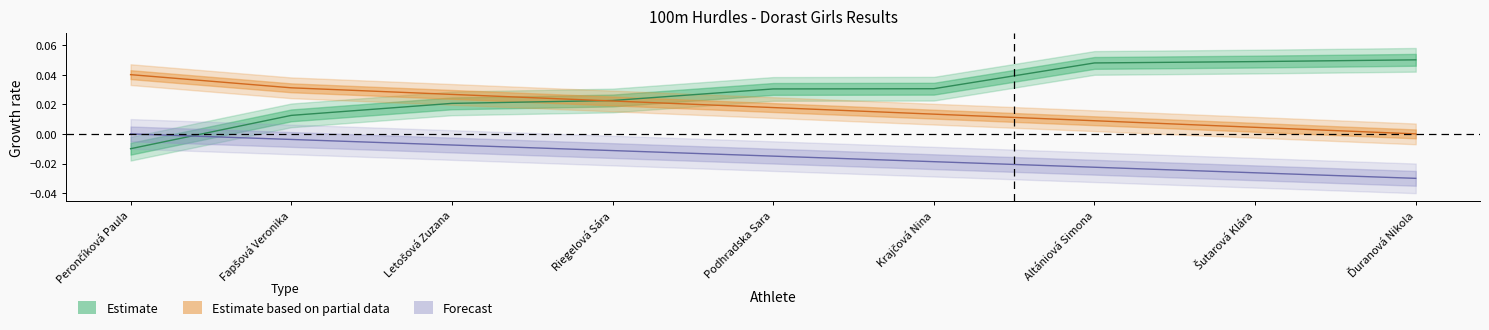

How many lines are shown in the chart?

3